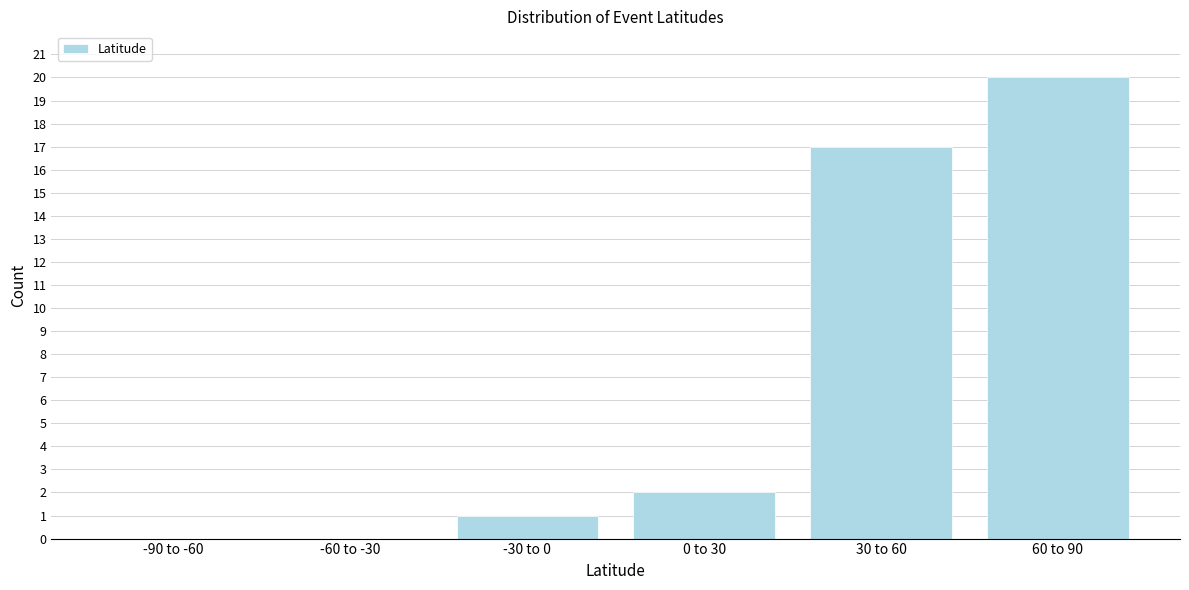

Reading left to right, extract all data points from this chart.

-90 to -60=0	-60 to -30=0	-30 to 0=1	0 to 30=2	30 to 60=17	60 to 90=20